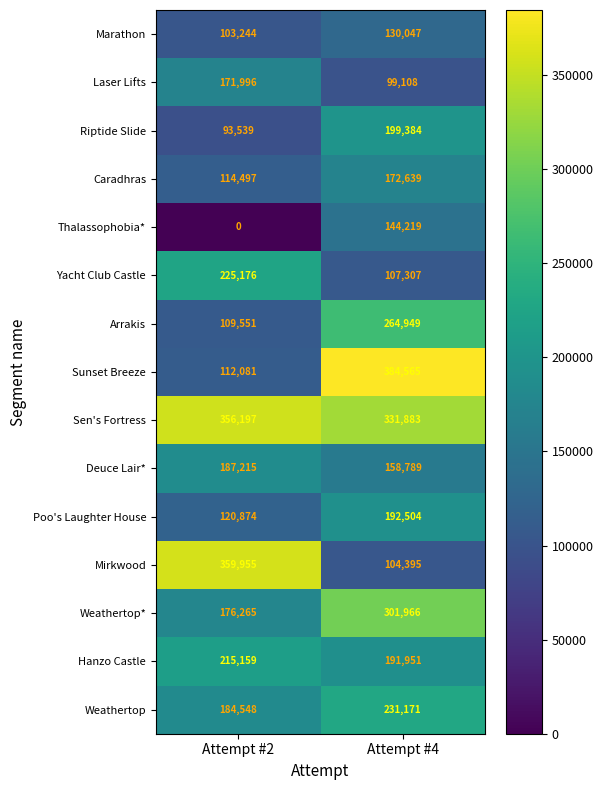

What is the greatest value displayed?

384565